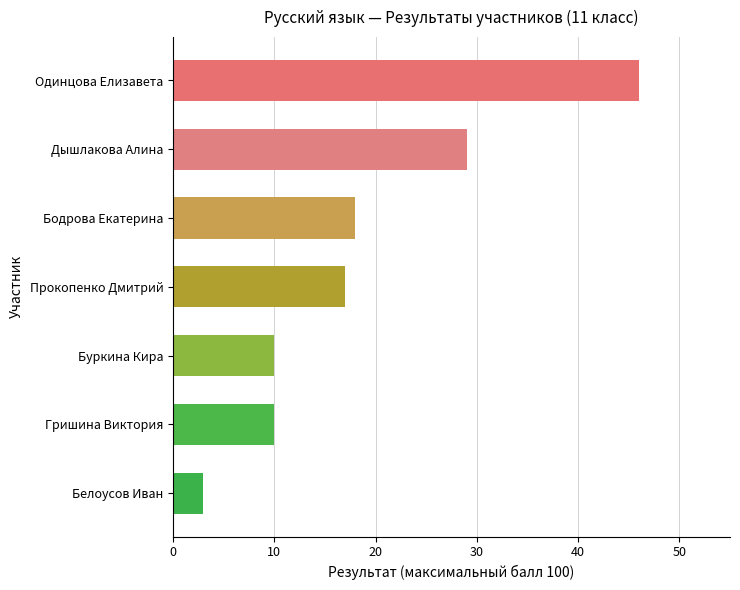

What is the smallest value displayed?

3